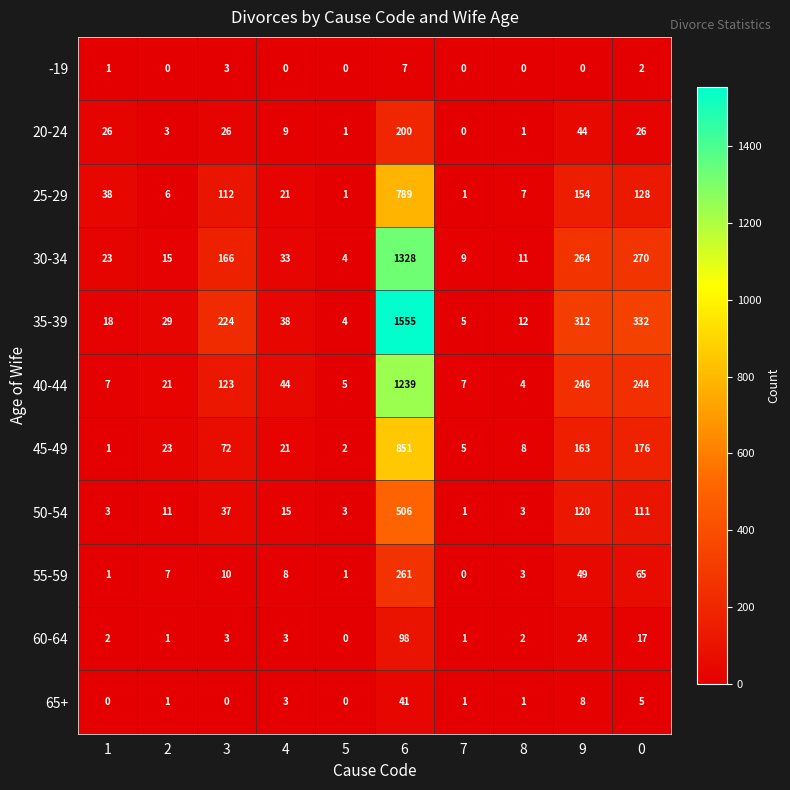

Which series changed the most between 6 and 0?

35-39